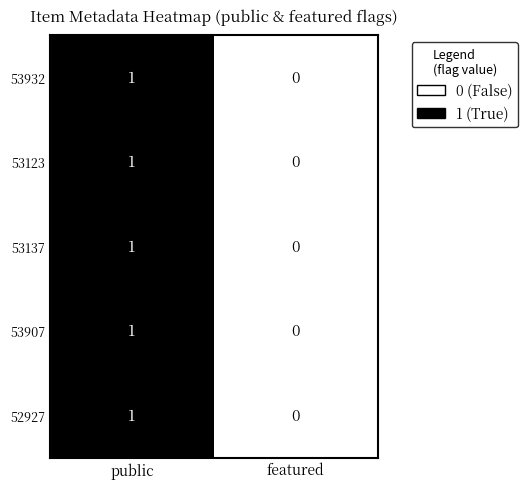

The value of 53907 at featured is 0. True or false?

True